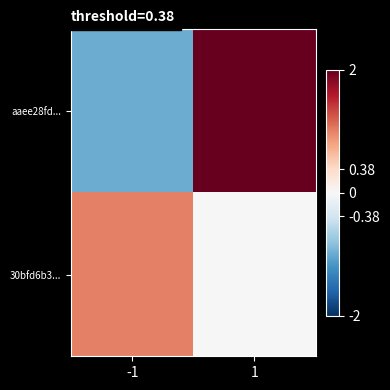

List the series in order of their peak value, lowest first.

30bfd6b3..., aaee28fd...